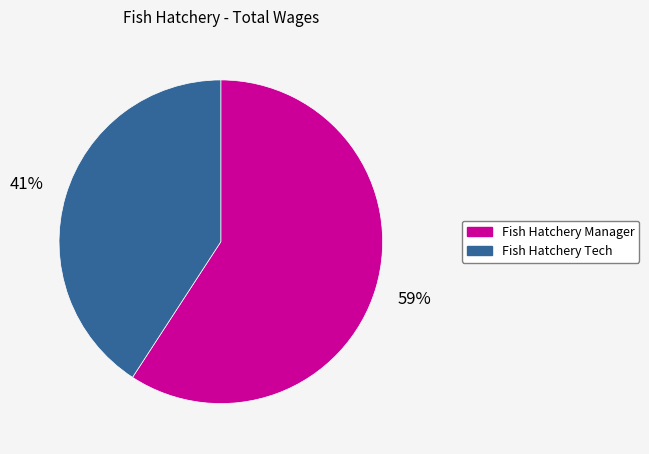

Which slice represents more than half of the pie?

Fish Hatchery Manager